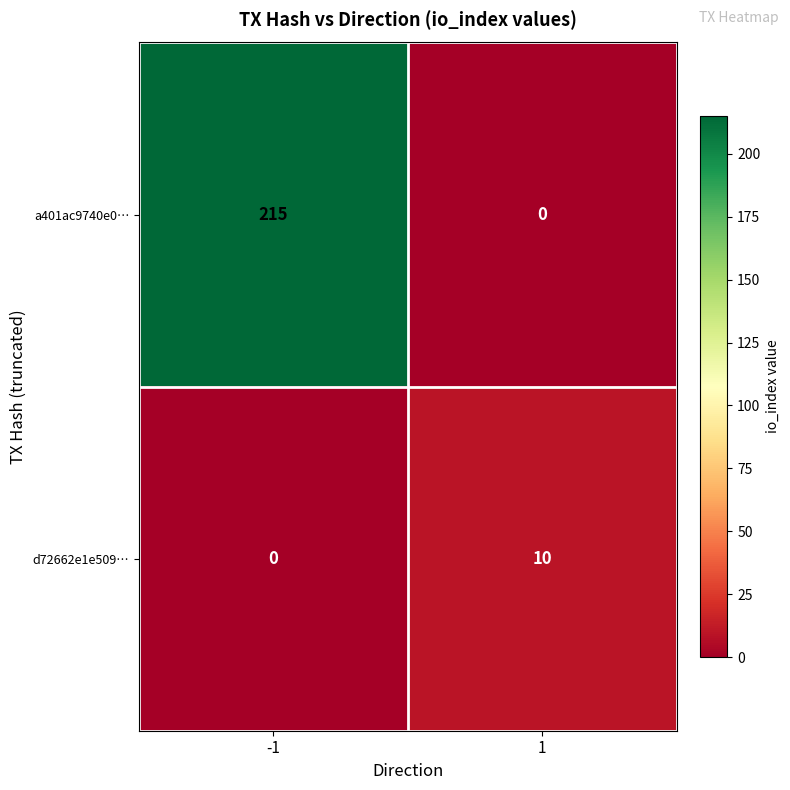

Read the d72662e1e509… value at 1.

10